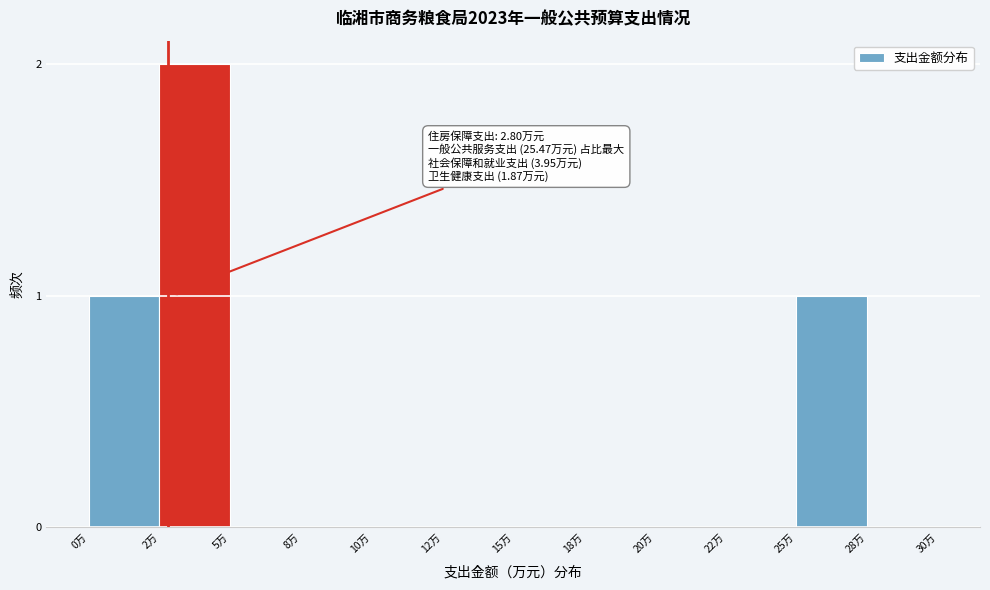

Reading right to left, what are all the values shown in this chart?

28万=0	25万=1	22万=0	20万=0	18万=0	15万=0	12万=0	10万=0	8万=0	5万=0	2万=2	0万=1